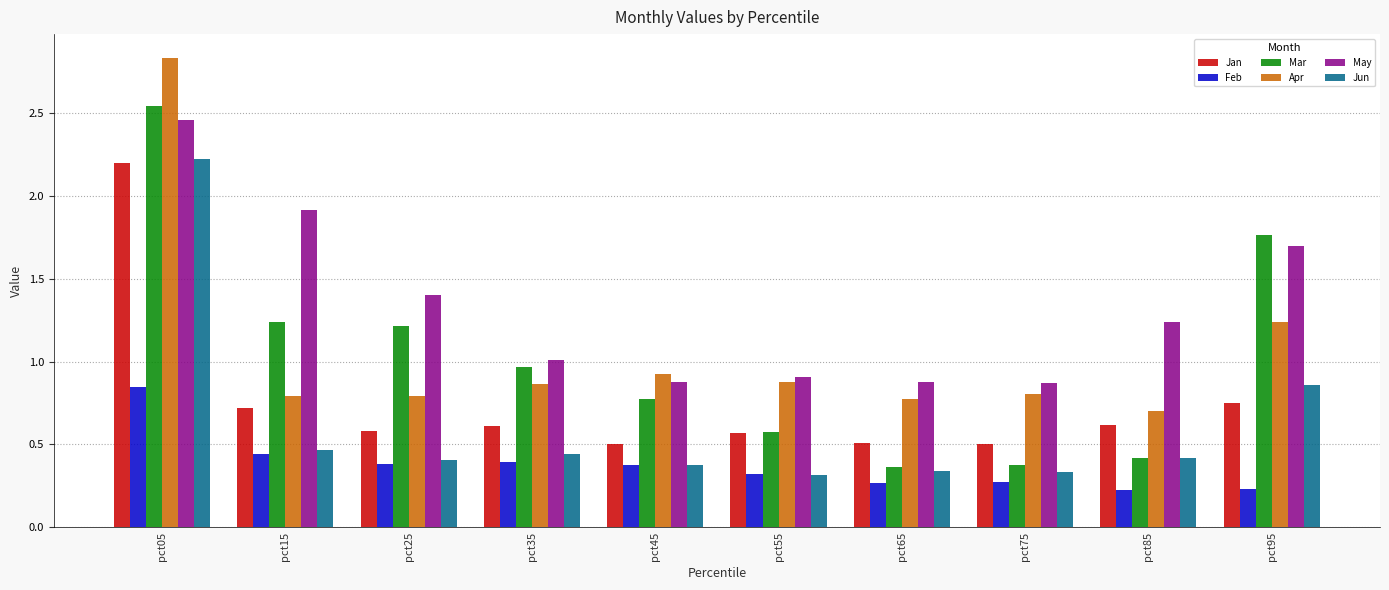

Which label corresponds to the largest value in the chart?

pct05